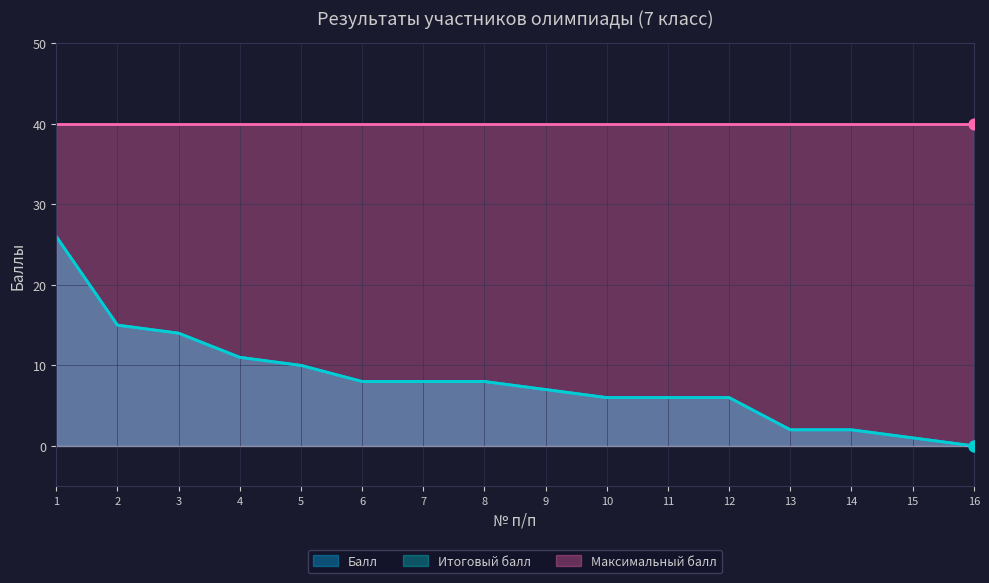

Is the value of Итоговый балл at 11 greater than the value of Балл at 16?

Yes